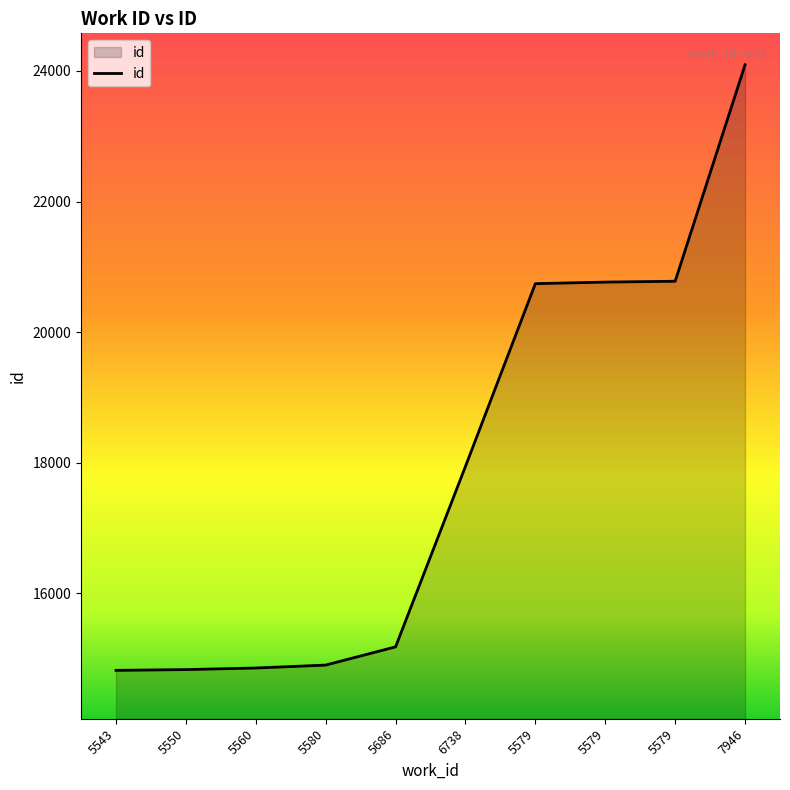

What is the maximum value shown in the chart?

24095